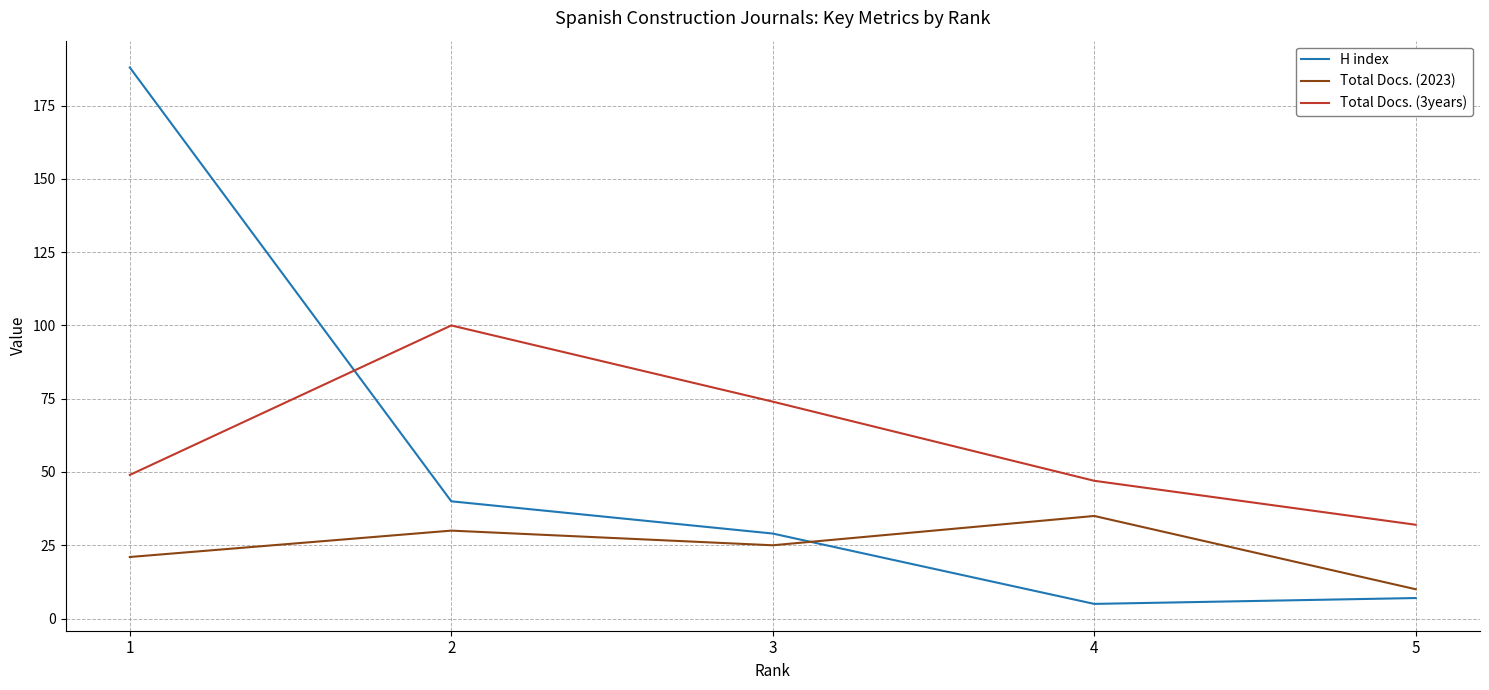

In H index, how many points are lower than both neighbors (excluding endpoints)?

1